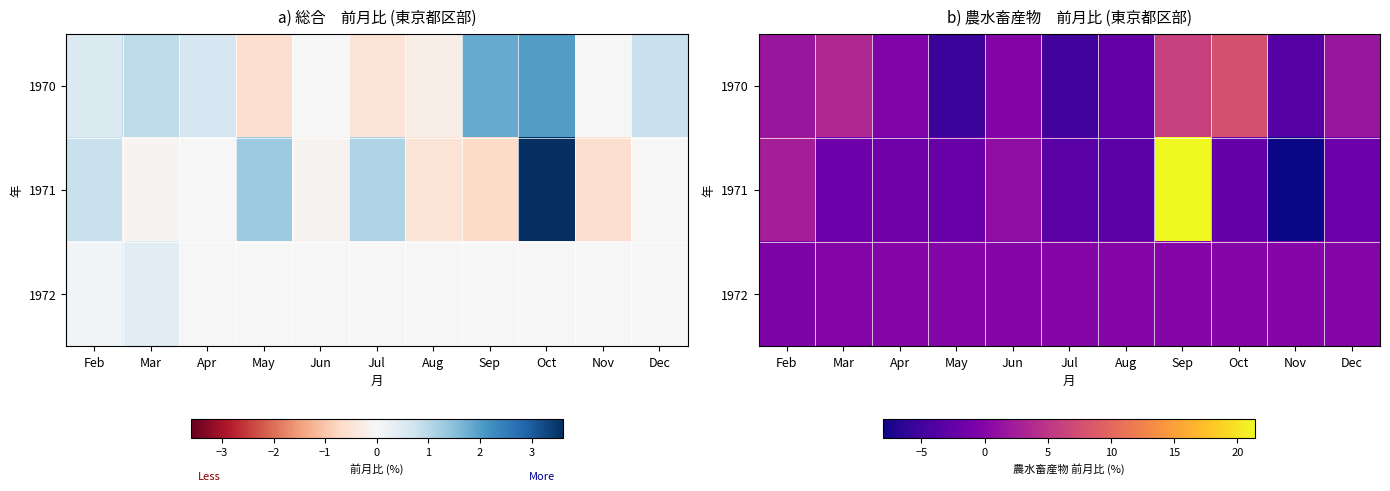

What is the difference between the 1970 values at Sep and Oct?

1.7